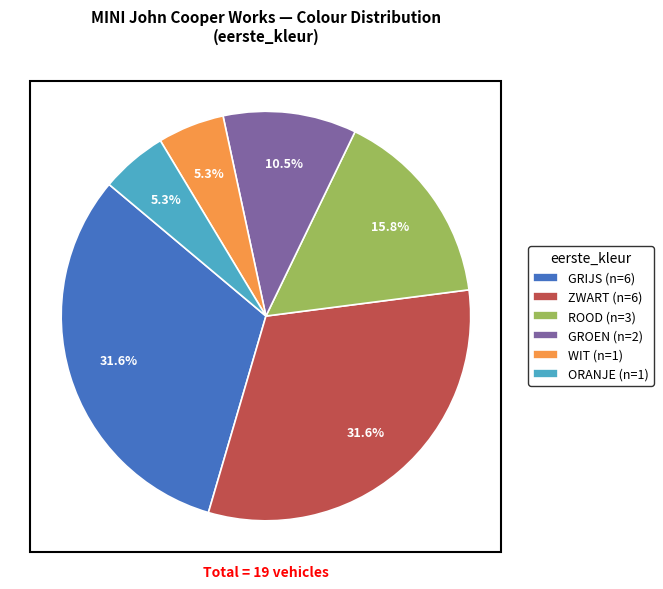

True or false: ORANJE accounts for 1% of the total.

False